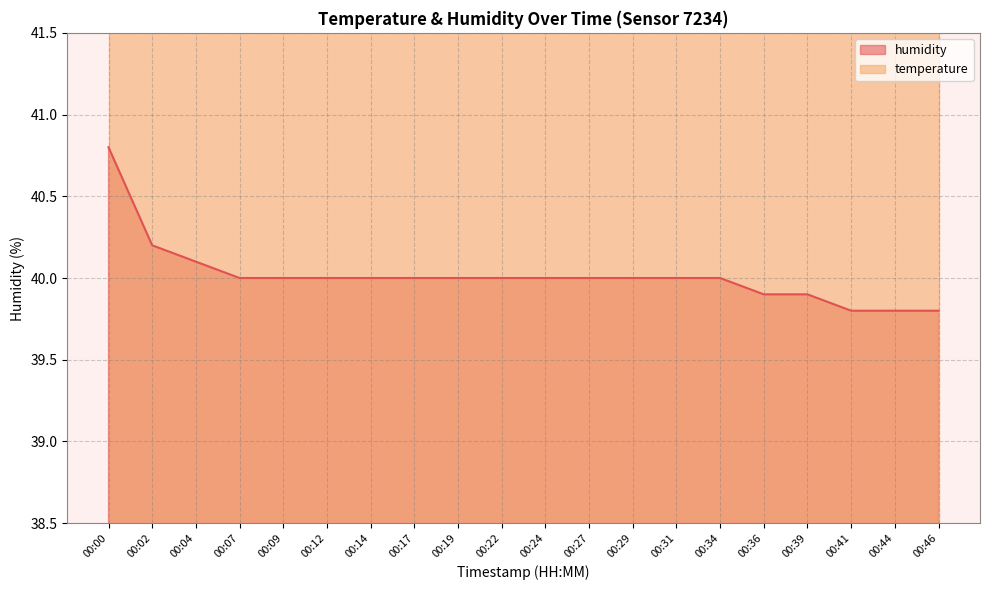

What is the minimum value shown in the chart?

39.8